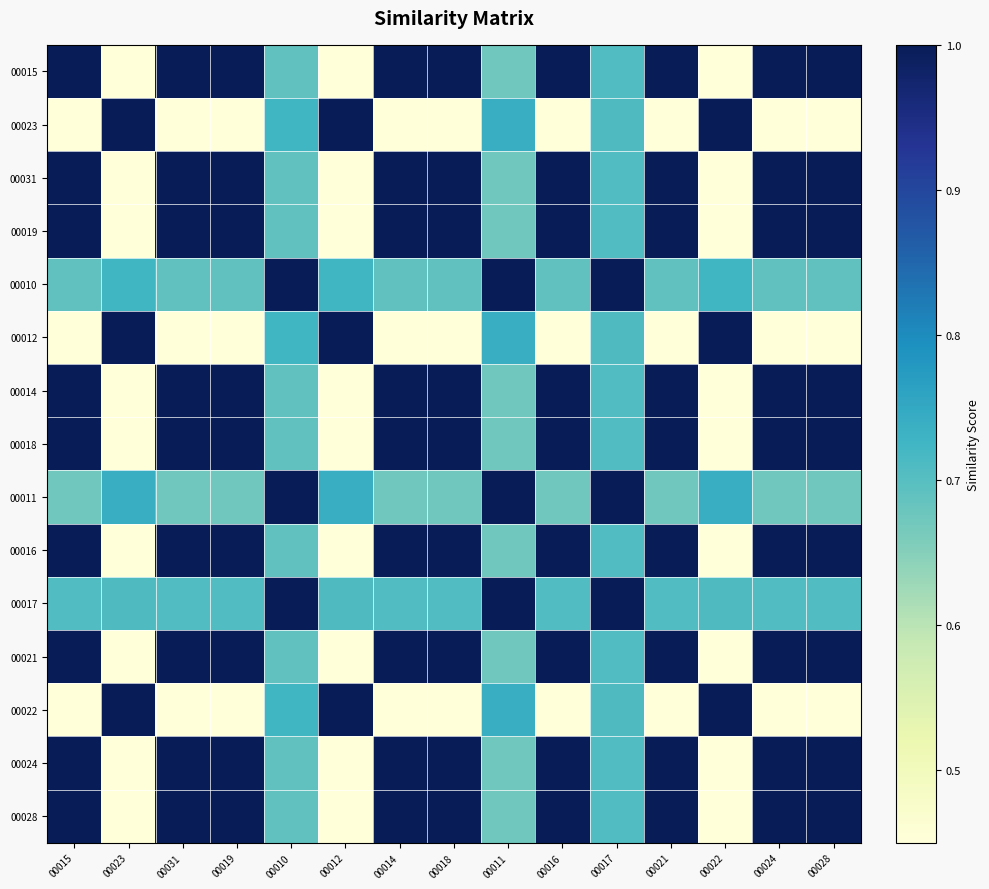

Rank the series by their maximum value, from lowest to highest.

00011, 00010, 00017, 00015, 00023, 00031, 00019, 00012, 00014, 00018, 00016, 00021, 00022, 00024, 00028